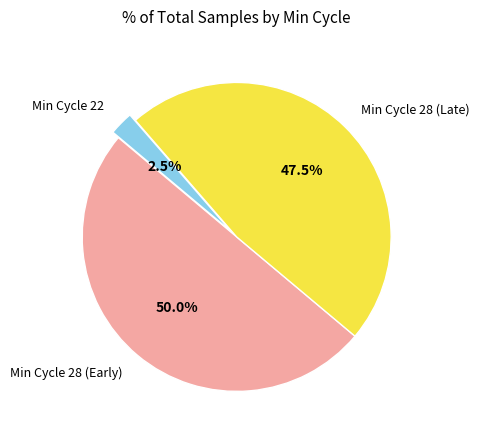

Which category has the biggest portion of the pie?

Min Cycle 28 (Early)